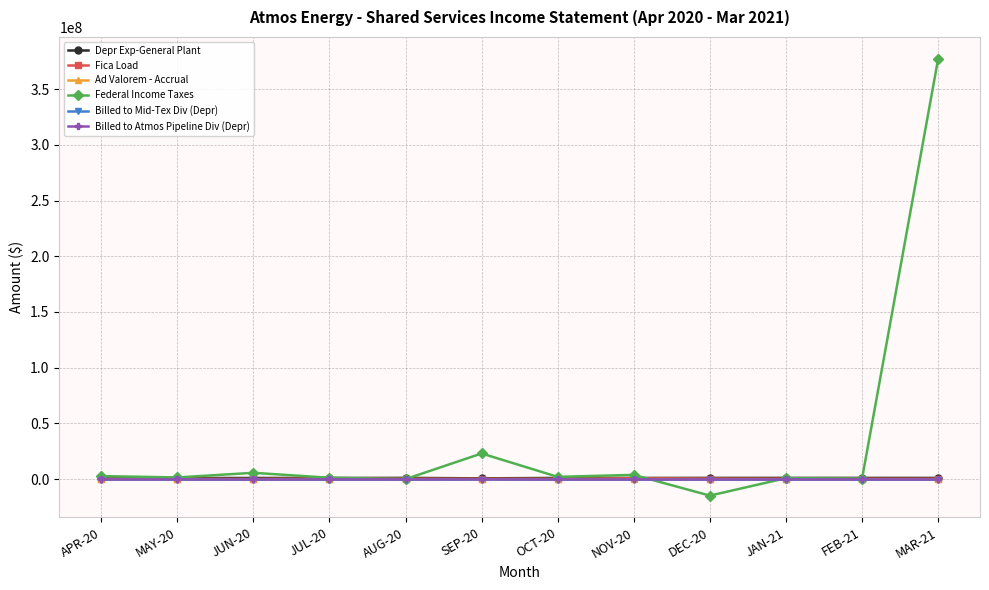

Which series changed the most between JUN-20 and SEP-20?

Federal Income Taxes